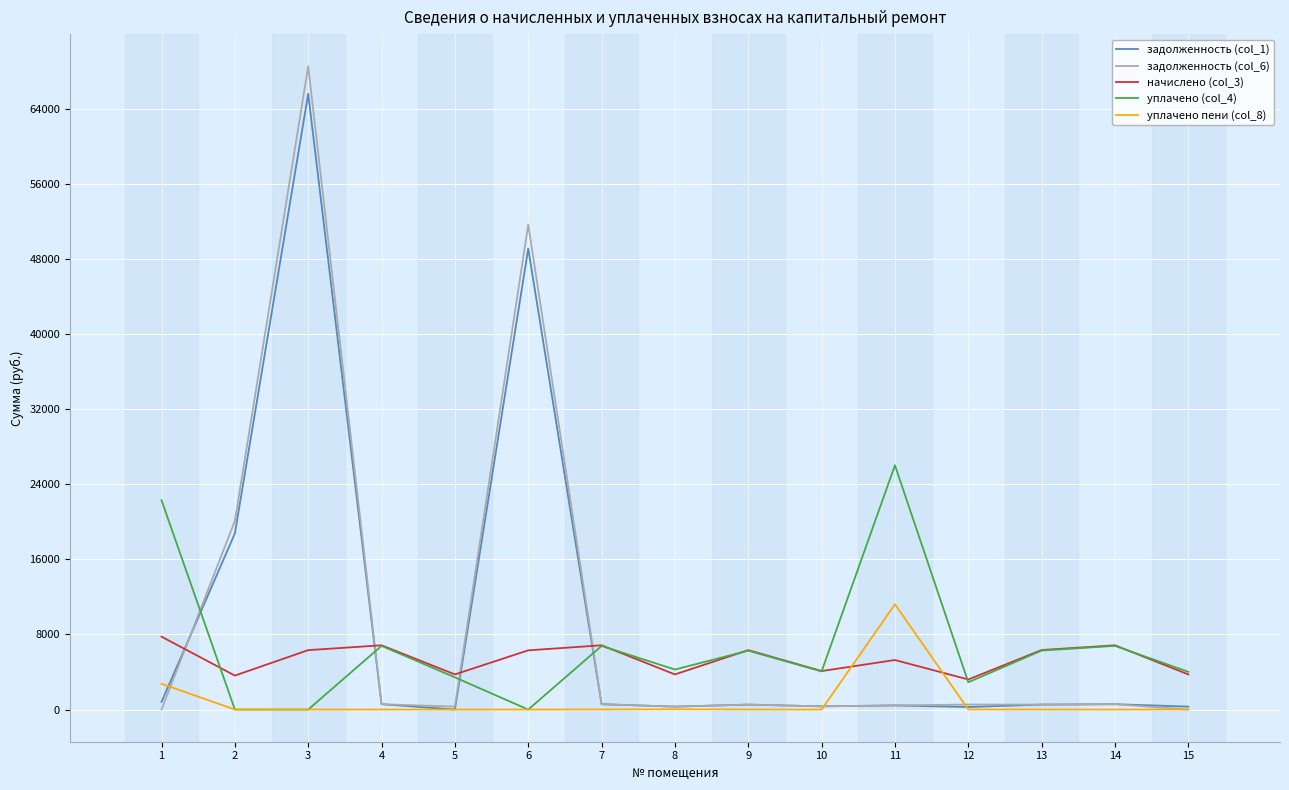

At which category is the sum across all series the highest?

3